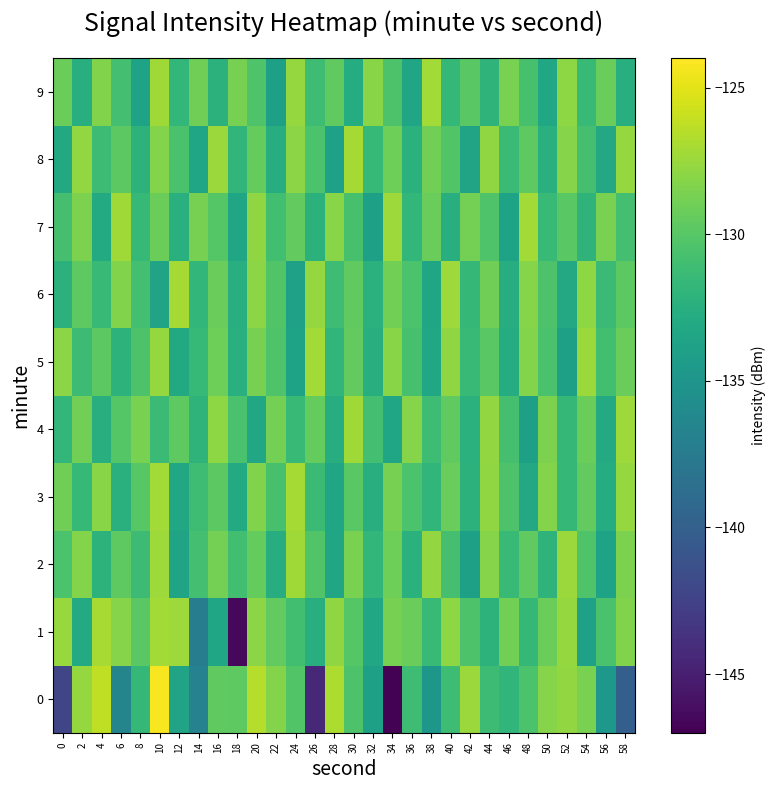

What is the difference between the highest and lowest values at 16?

6.0